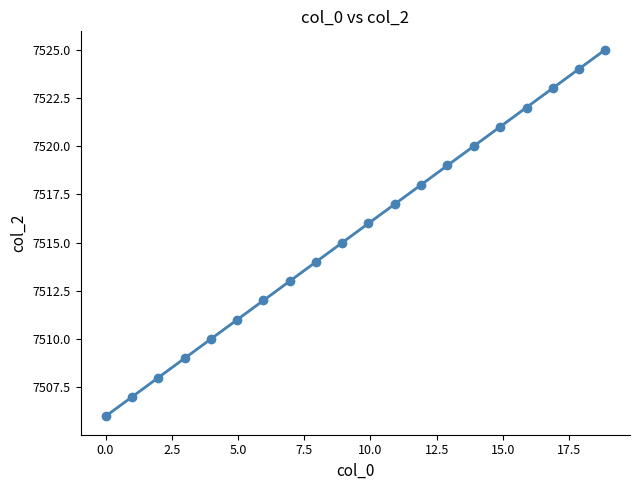

What is the range of Y values (max minus min)?

19